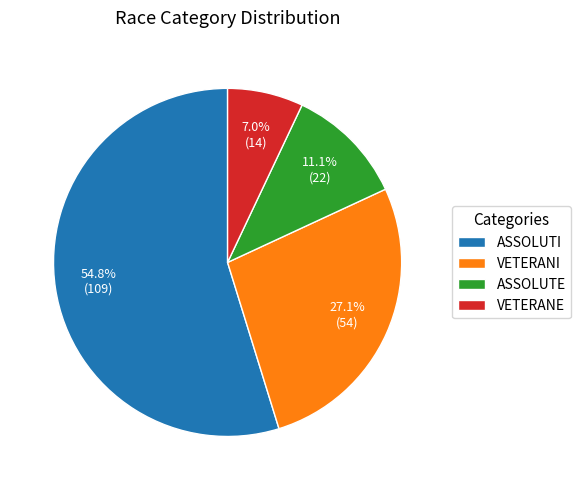

How many segments does this pie chart have?

4